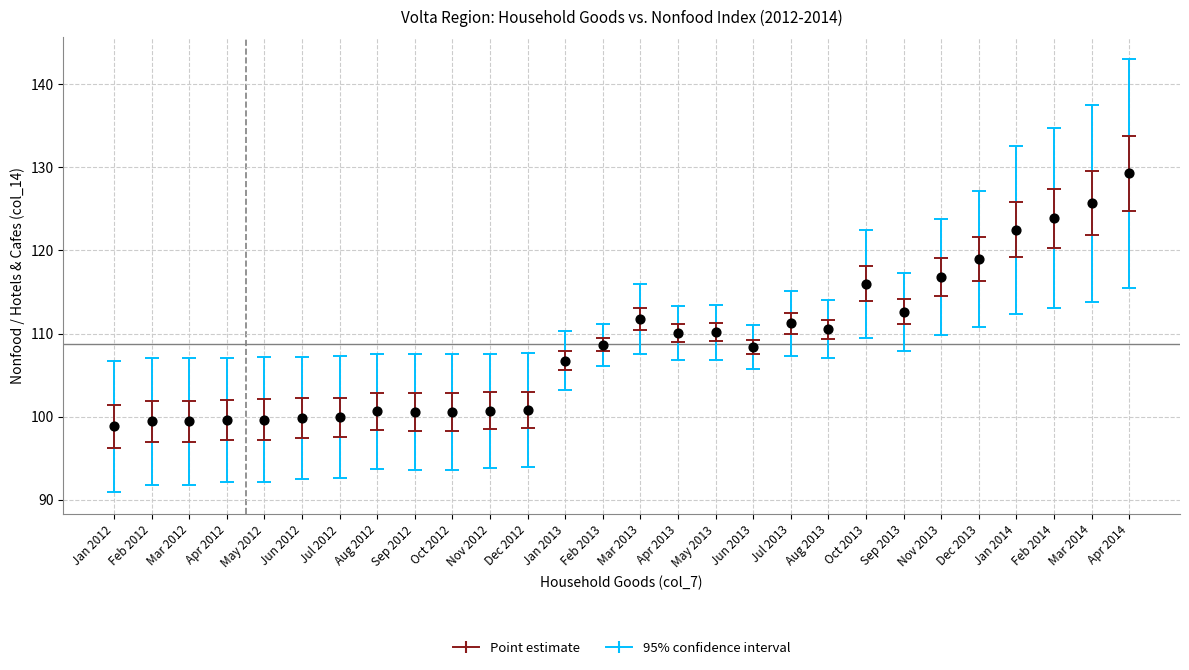

What Y value in the scatter plot is closest to 114?

112.6